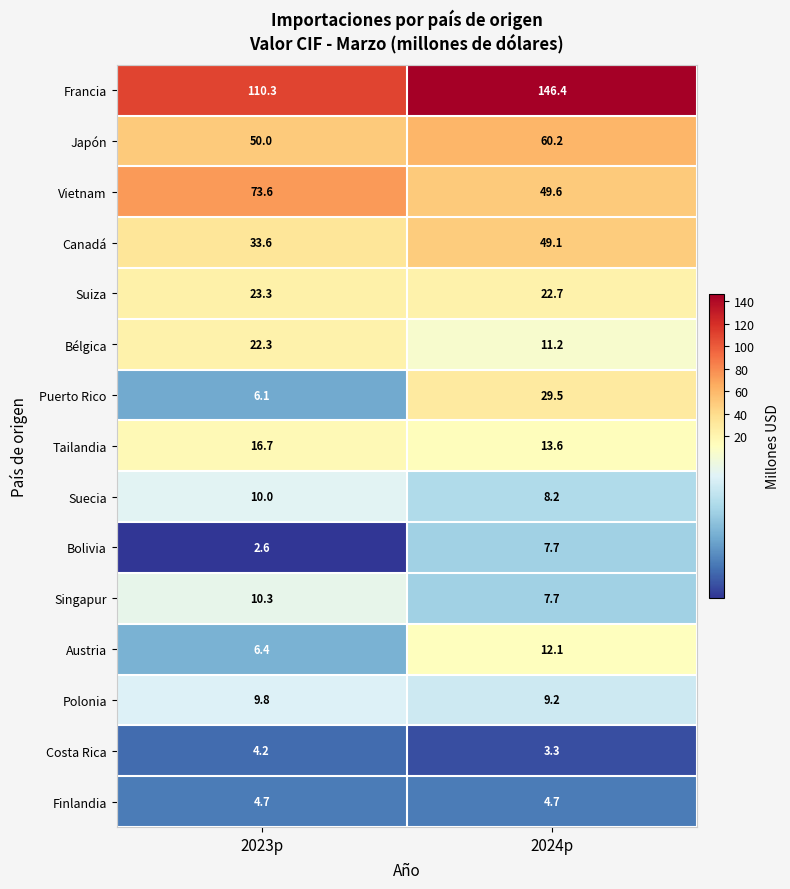

What value does the Francia series have at 2023p?

110.3